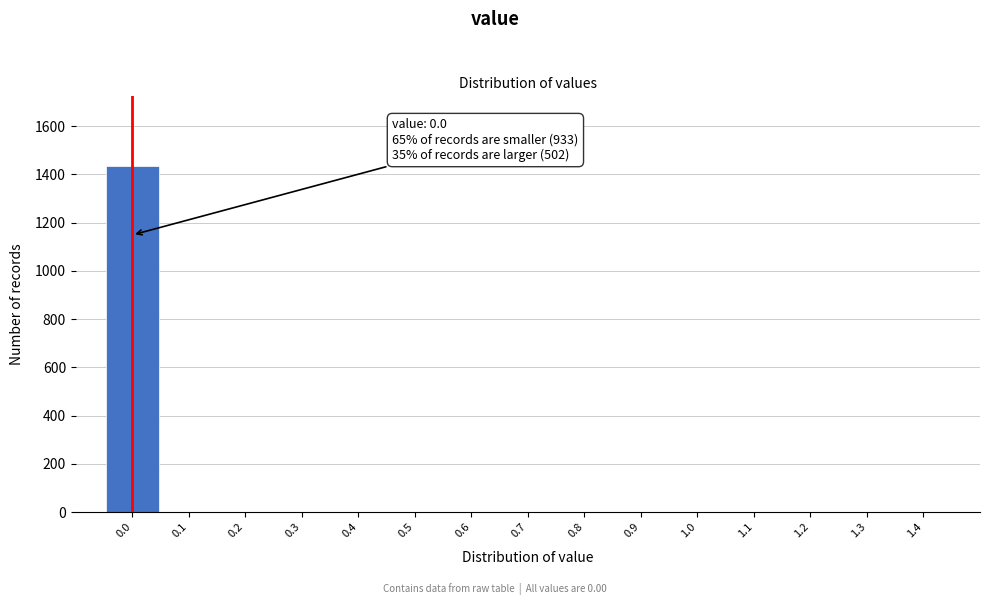

Reading left to right, transcribe all the data shown in this chart.

0.0=1436	0.1=0	0.2=0	0.3=0	0.4=0	0.5=0	0.6=0	0.7=0	0.8=0	0.9=0	1.0=0	1.1=0	1.2=0	1.3=0	1.4=0